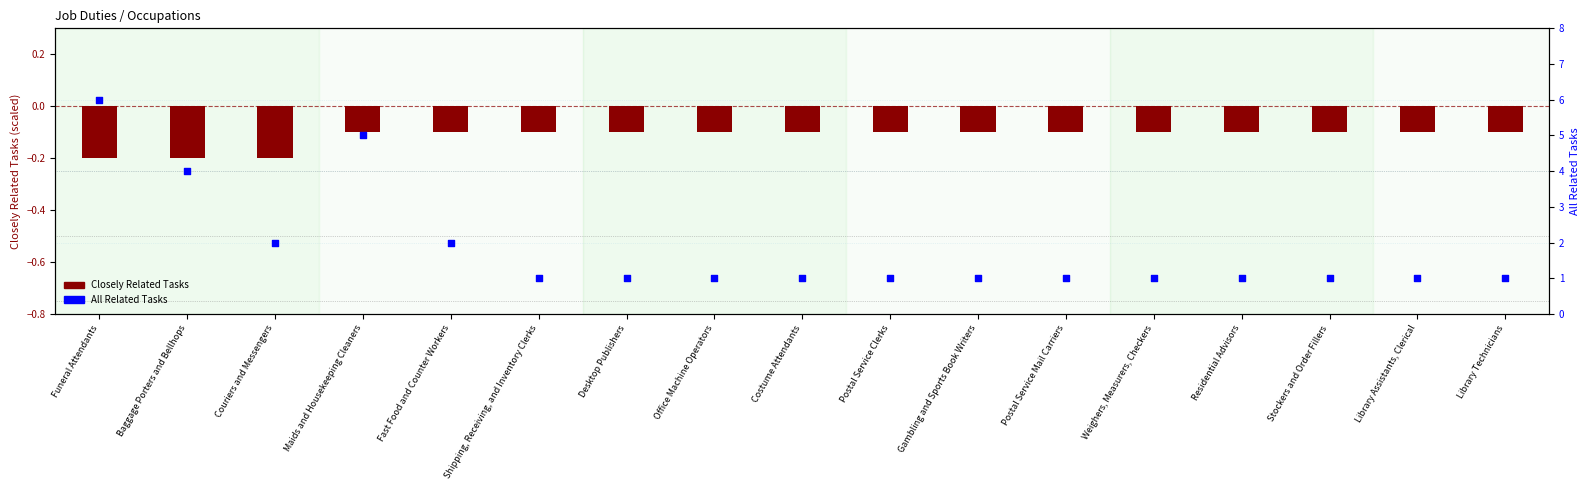

Which series has the largest total across all categories?

All Related Tasks